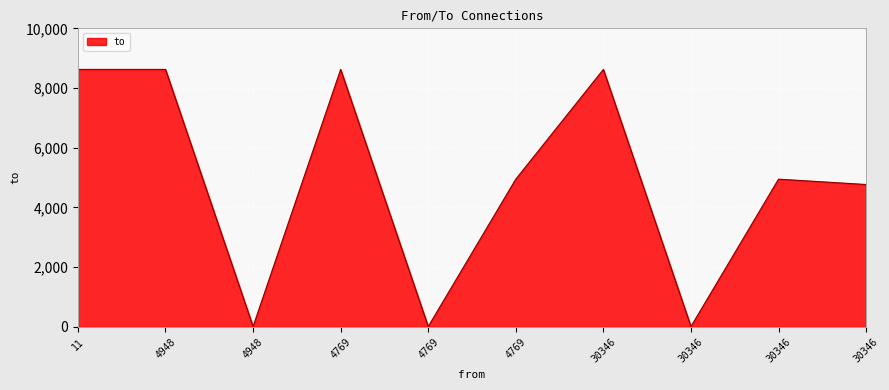

How many series are shown in this chart?

1